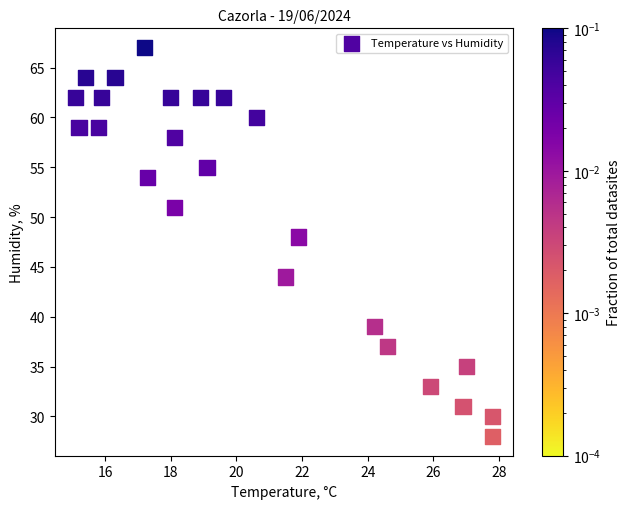

What Y value in the scatter plot is closest to 47?

48